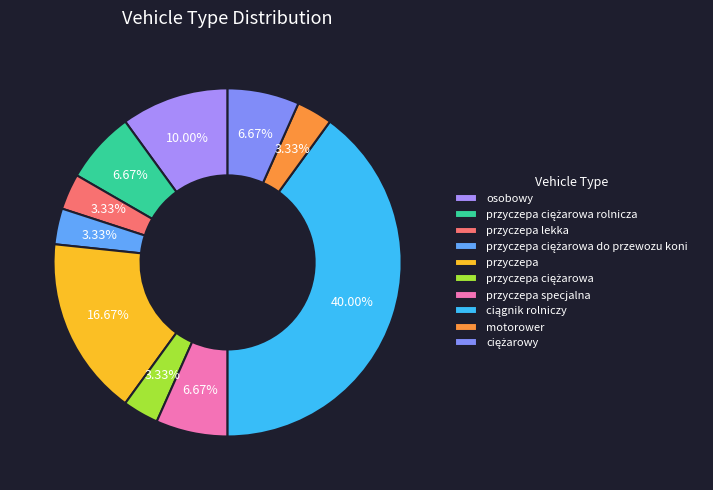

Count the number of slices in the pie.

10